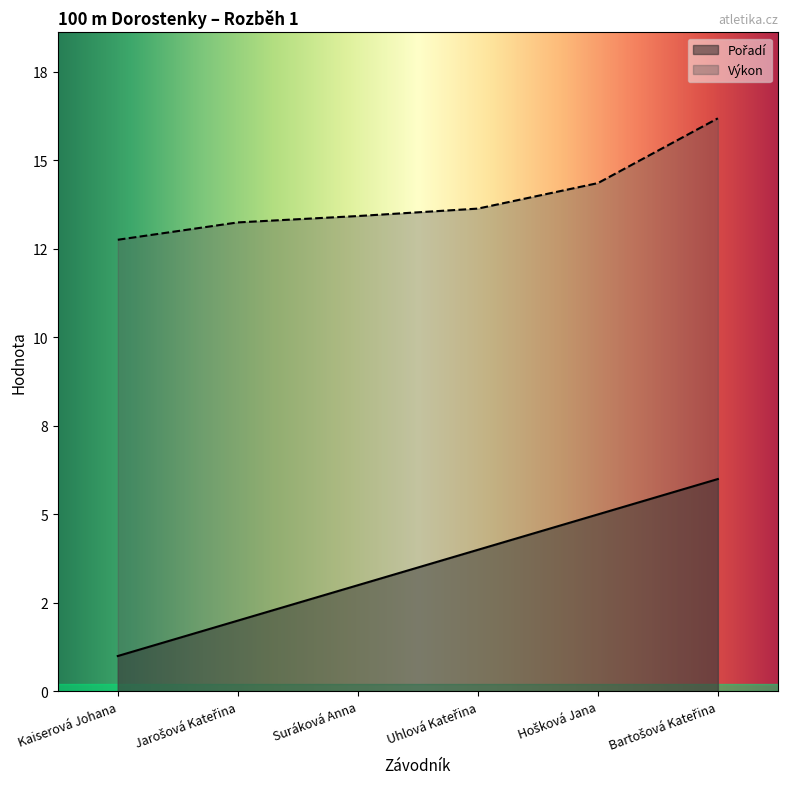

What is the sum of all Výkon values?

83.6